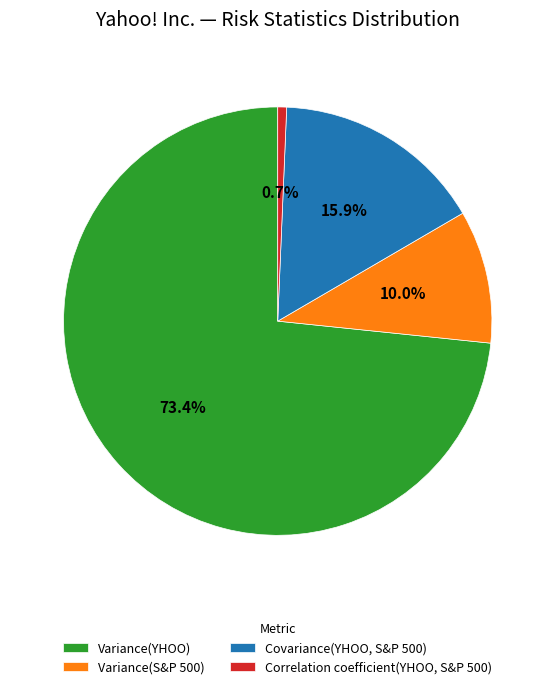

Which slice represents more than half of the pie?

Variance(YHOO)